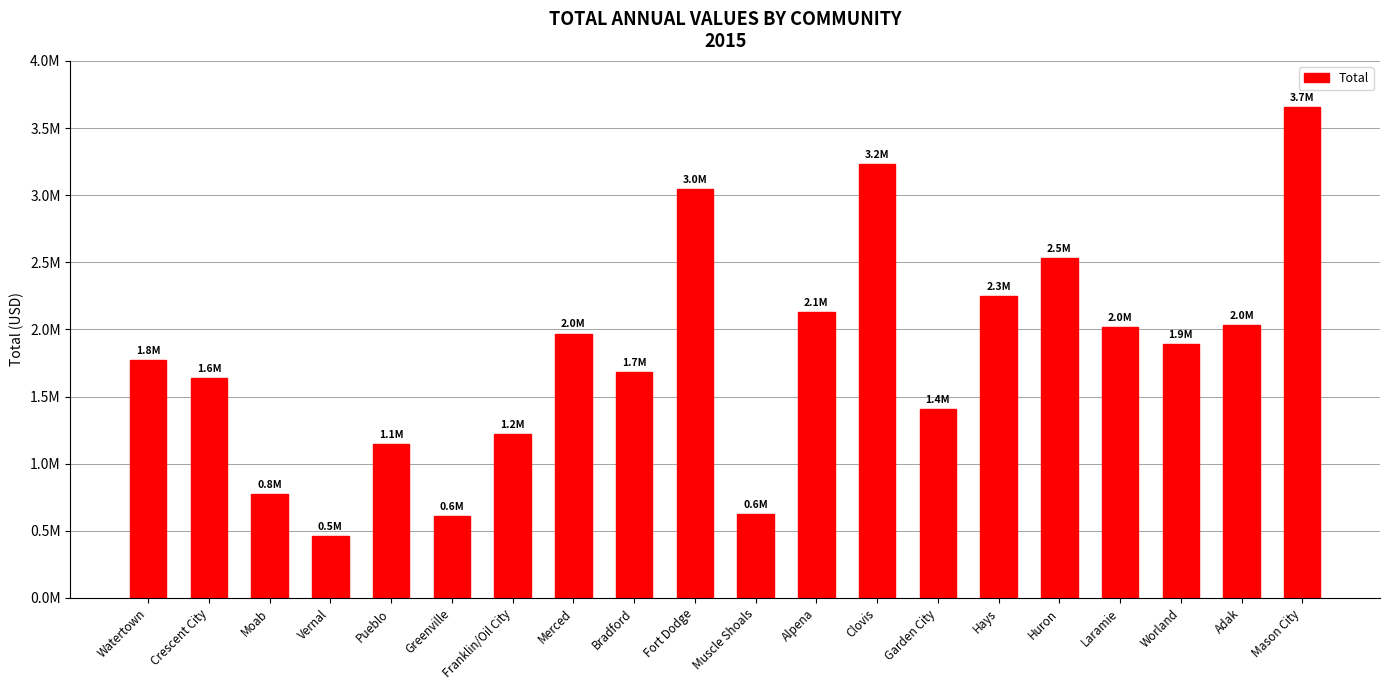

Between Merced and Greenville, which is larger?

Merced